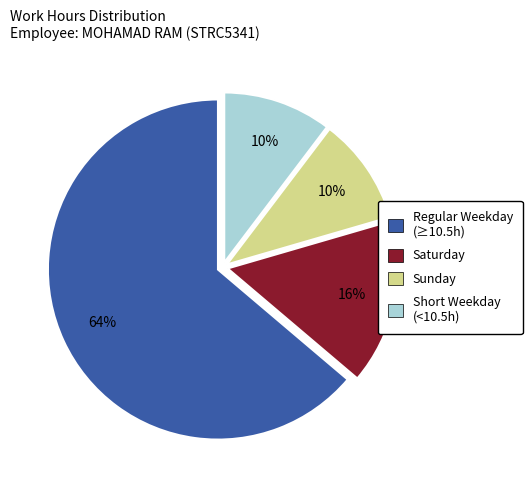

Is there any slice that represents more than half of the pie?

Yes